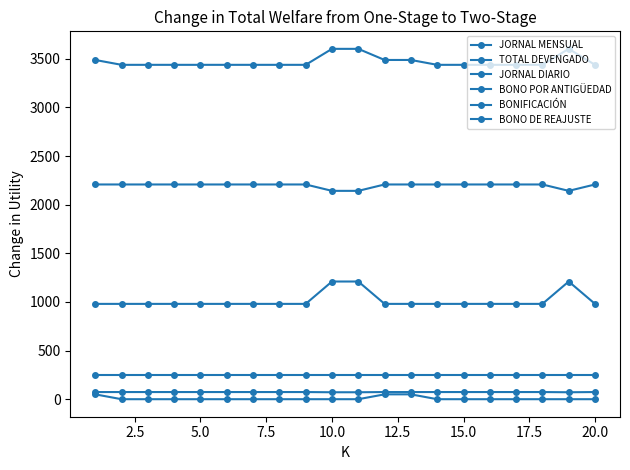

How many lines are shown in the chart?

6